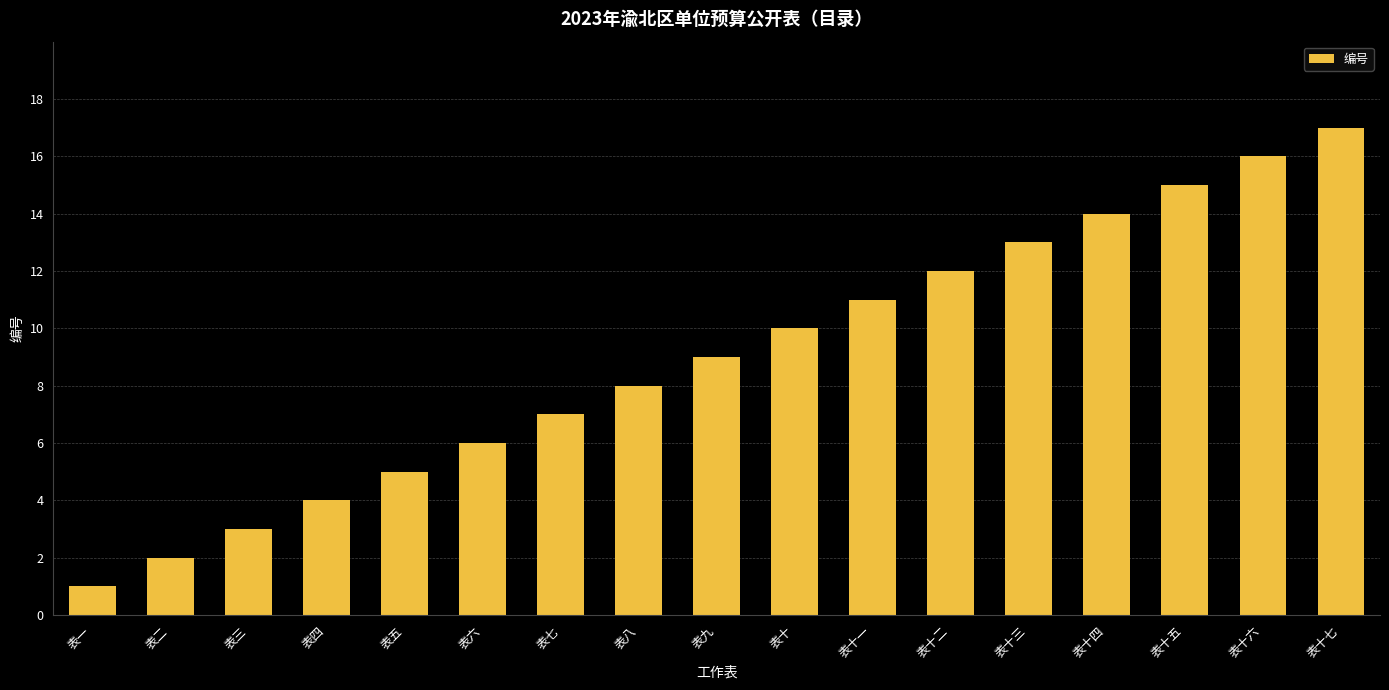

At which category does the chart reach its peak across all series?

表十七